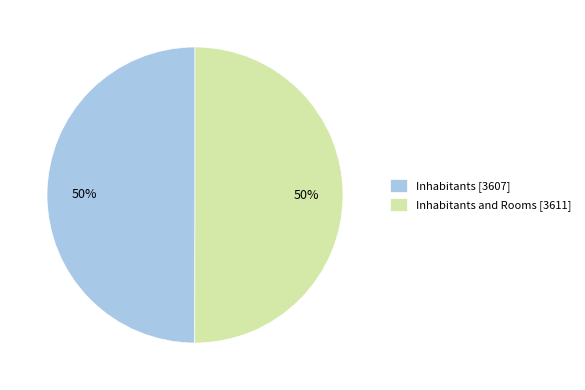

Is it true that Inhabitants [3607] is 50% of the pie?

True